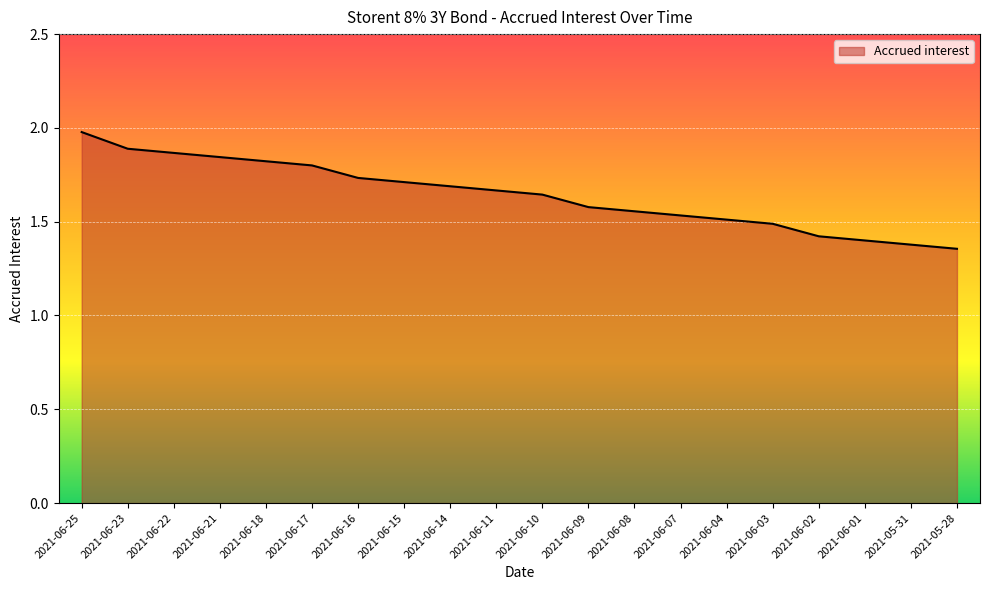

What is the change in value from 2021-06-23 to 2021-06-15?

-0.2